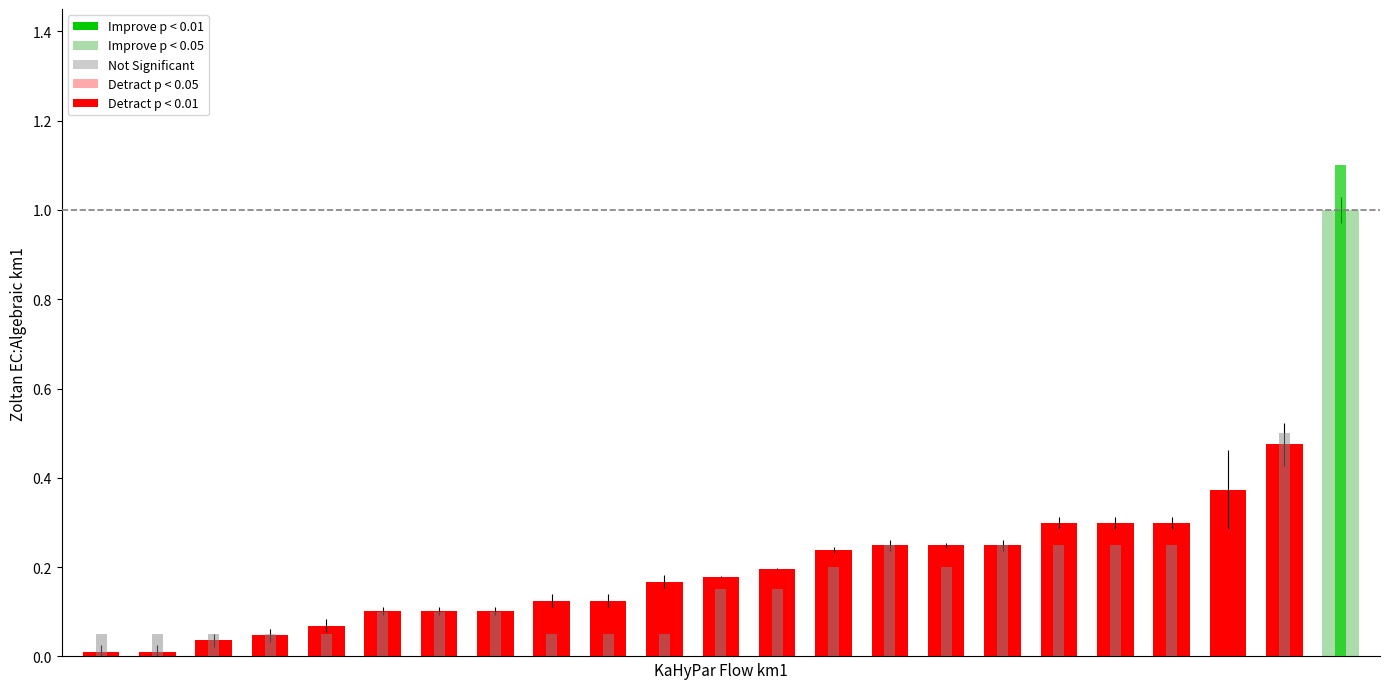

How many values are between 0 and 1?

22